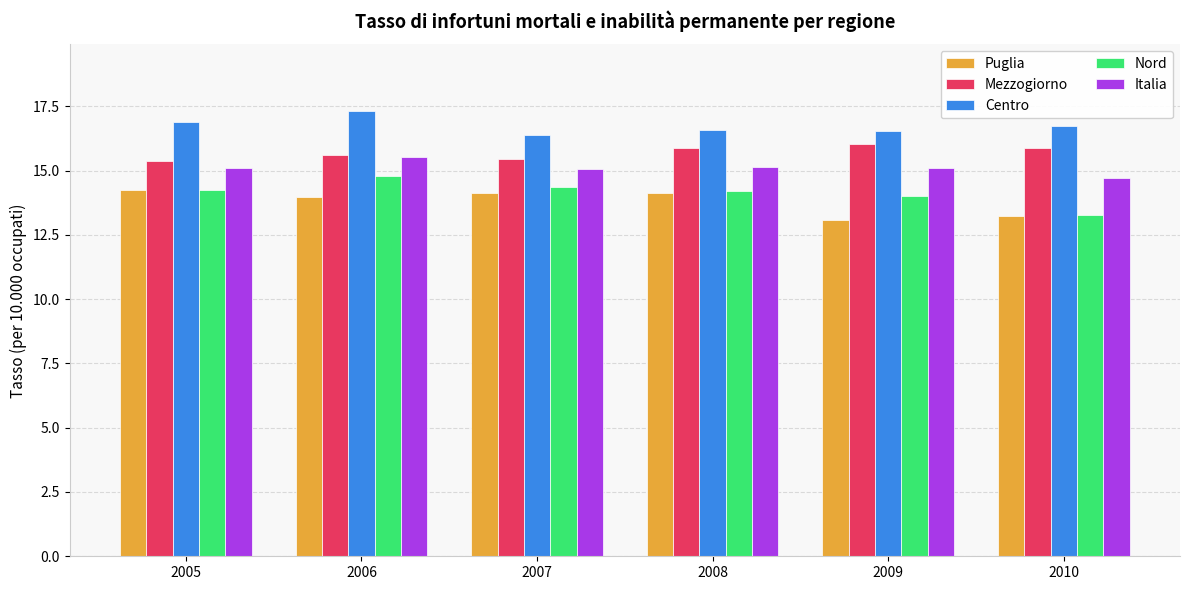

How many groups of bars are there?

6